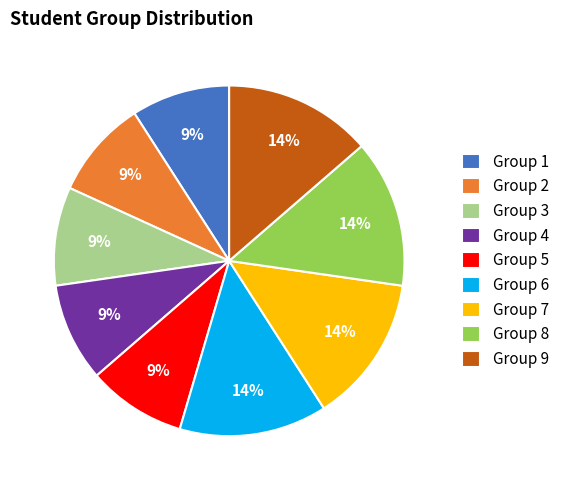

True or false: Group 4 accounts for 3% of the total.

False